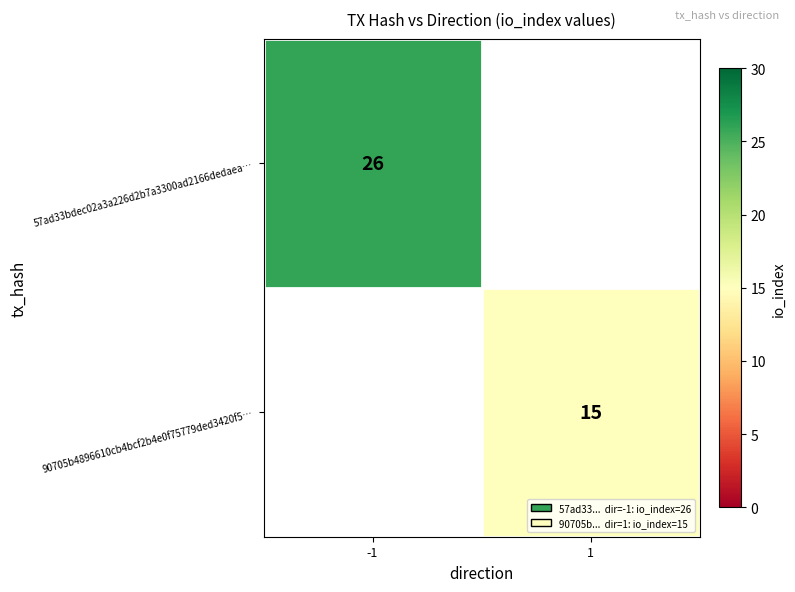

Is the value of 57ad33bdec02a3a226d2b7a3300ad2166dedaea… at -1 greater than the value of 90705b4896610cb4bcf2b4e0f75779ded3420f5… at 1?

Yes